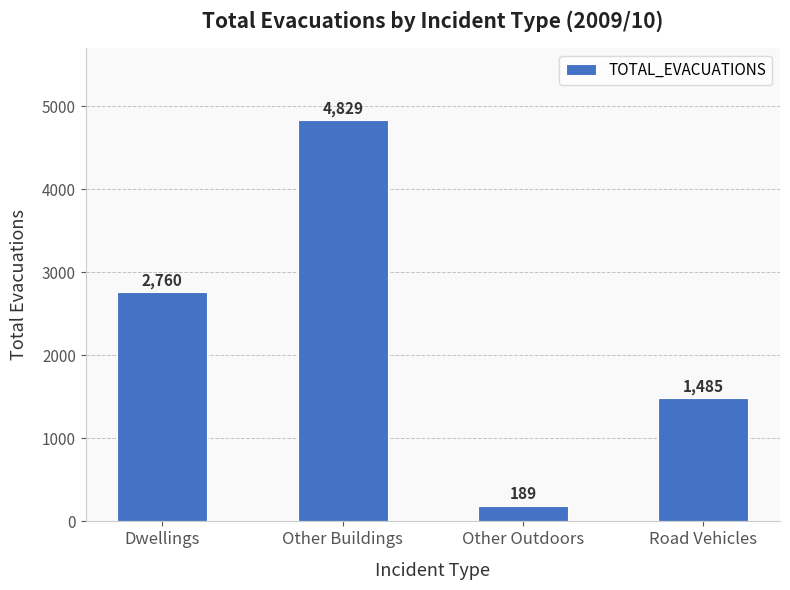

True or false: the data shows 2398 at Road Vehicles.

False